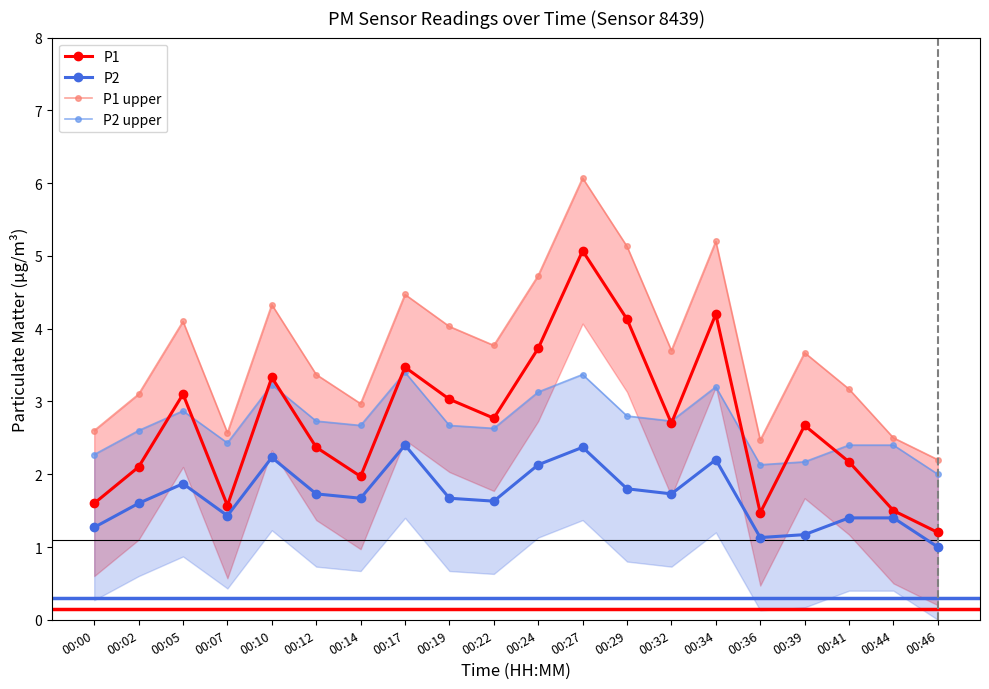

What is the difference between the maximum and minimum values in the P2 series?

1.4